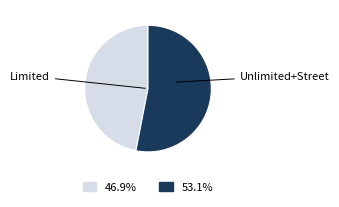

How many slices are in this pie chart?

2